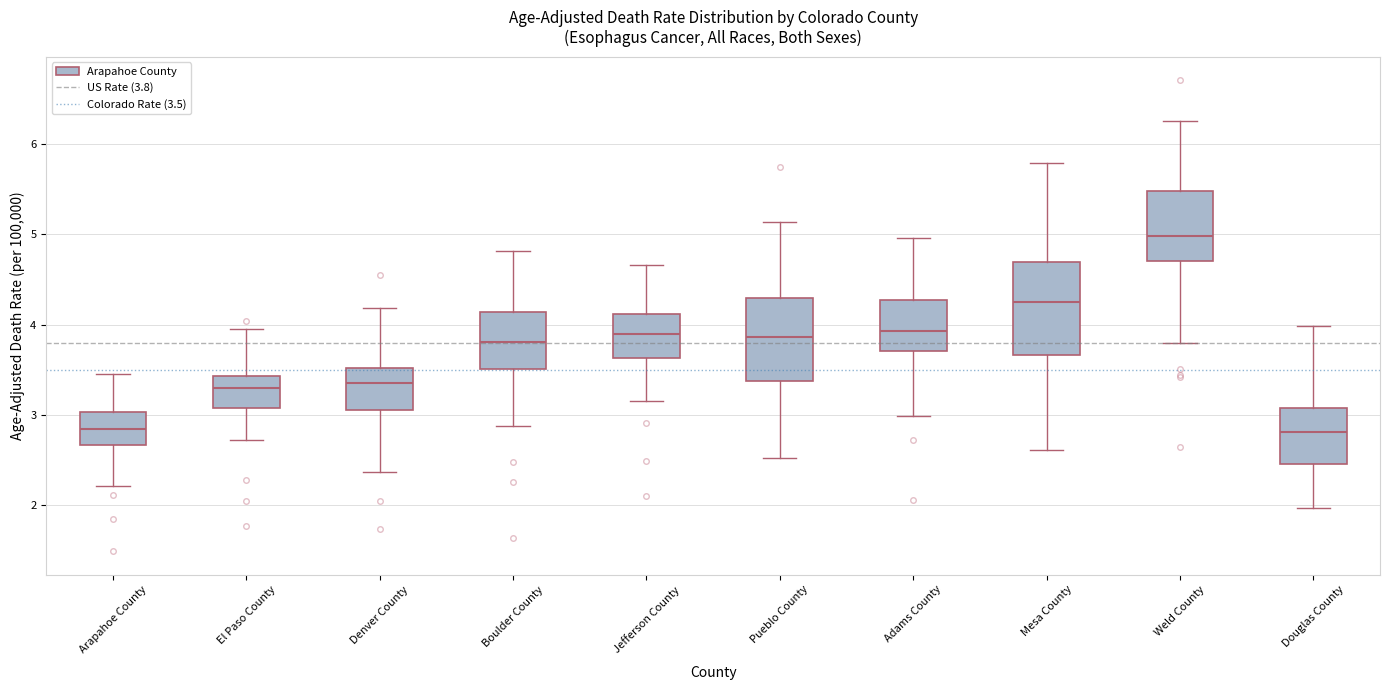

Comparing the boxes themselves (not the whiskers), which one is the tallest?

Mesa County